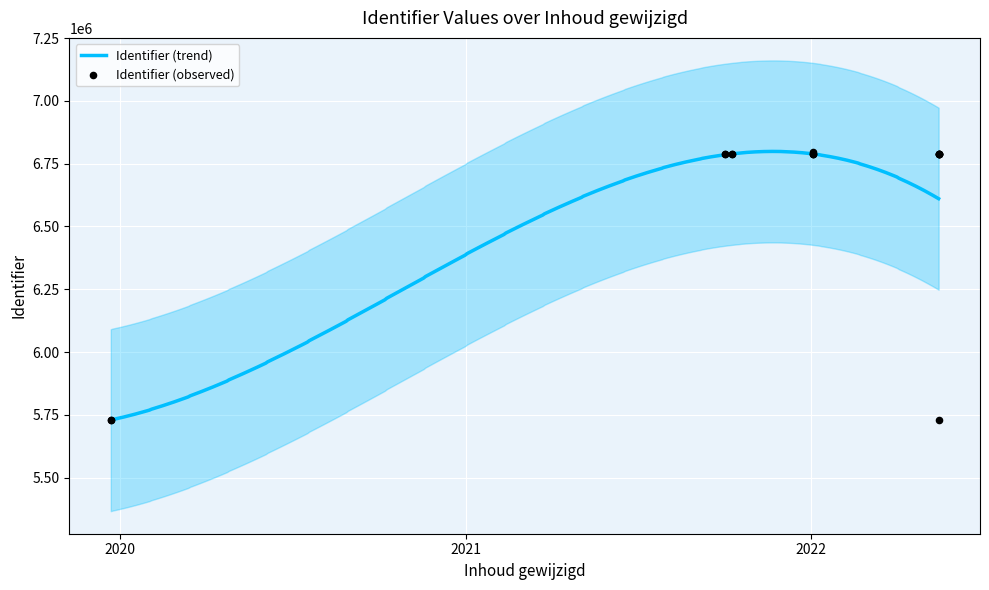

Approximately how many times larger is the value at 2022-01-03 compared to 2021-10-02?

1.0